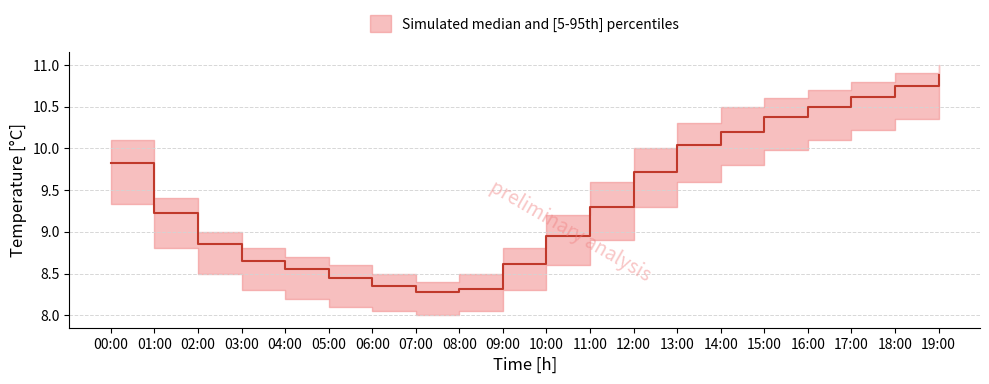

What is the difference between the BME280_temperature_median values at 18:00 and 11:00?

1.4